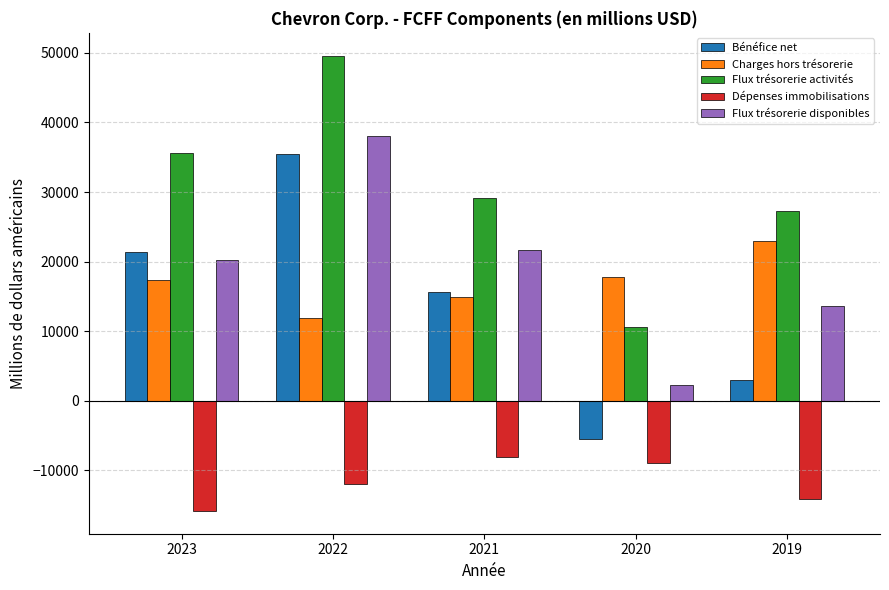

Reading left to right, extract all data points from this chart.

Bénéfice net: 21369	35465	15625	-5543	2924
Charges hors trésorerie: 17383	11869	14859	17790	22975
Flux trésorerie activités: 35609	49602	29187	10577	27314
Dépenses immobilisations: -15829	-11974	-8056	-8922	-14116
Flux trésorerie disponibles: 20224	38086	21683	2220	13624